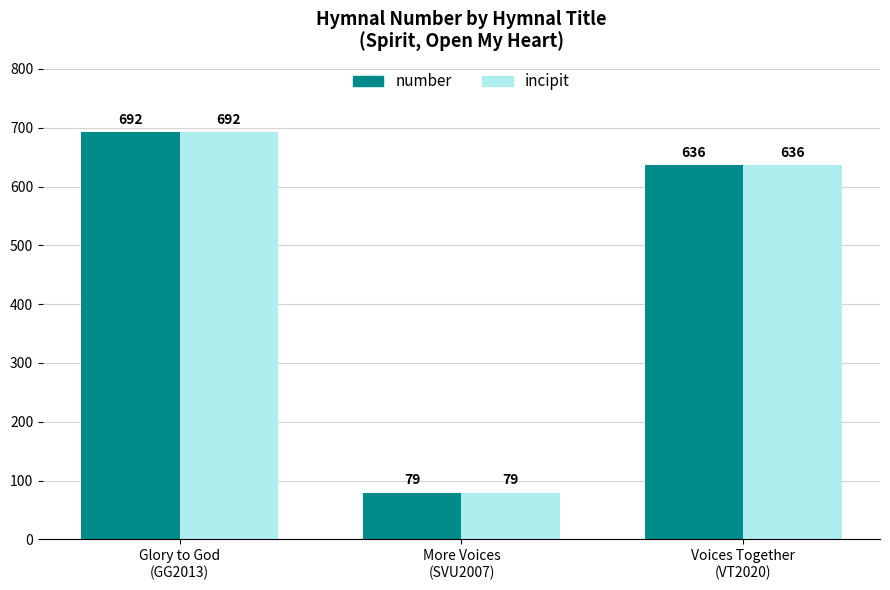

What is the smallest value displayed?

79